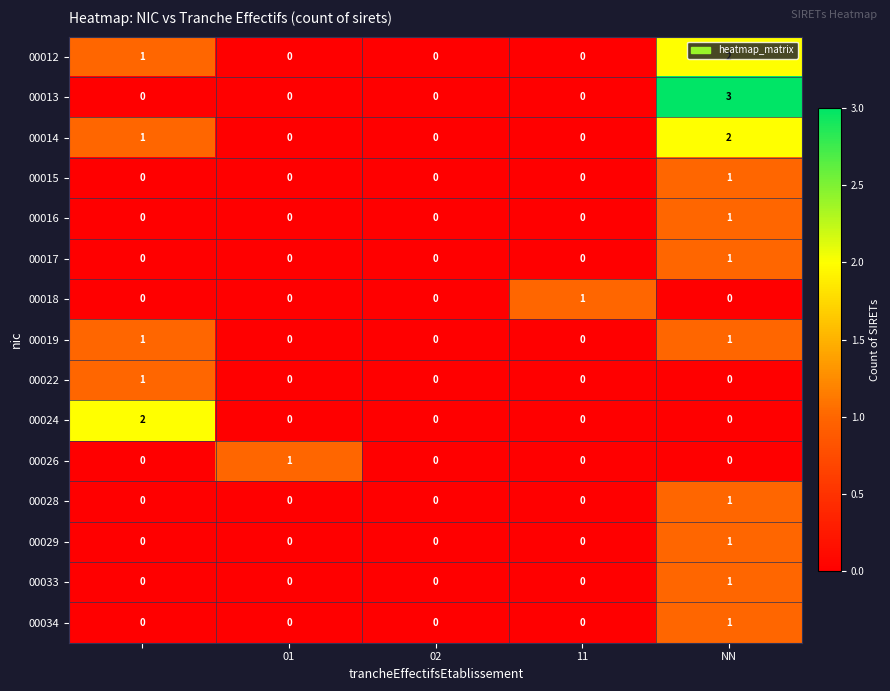

What is the maximum value shown in the chart?

3